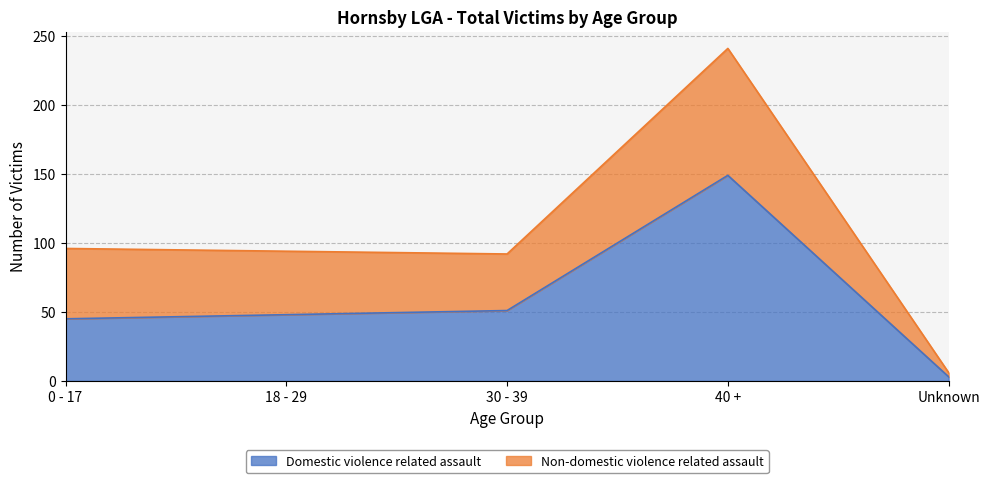

Which series has the widest spread of values?

Non-domestic violence related assault